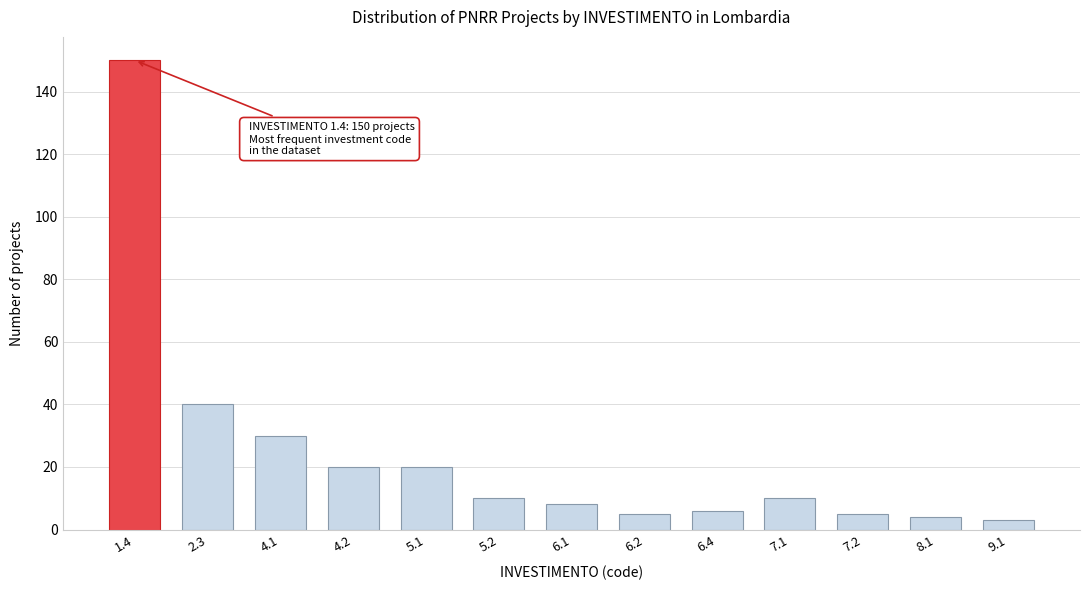

Reading right to left, transcribe all the data shown in this chart.

9.1=3	8.1=4	7.2=5	7.1=10	6.4=6	6.2=5	6.1=8	5.2=10	5.1=20	4.2=20	4.1=30	2.3=40	1.4=150